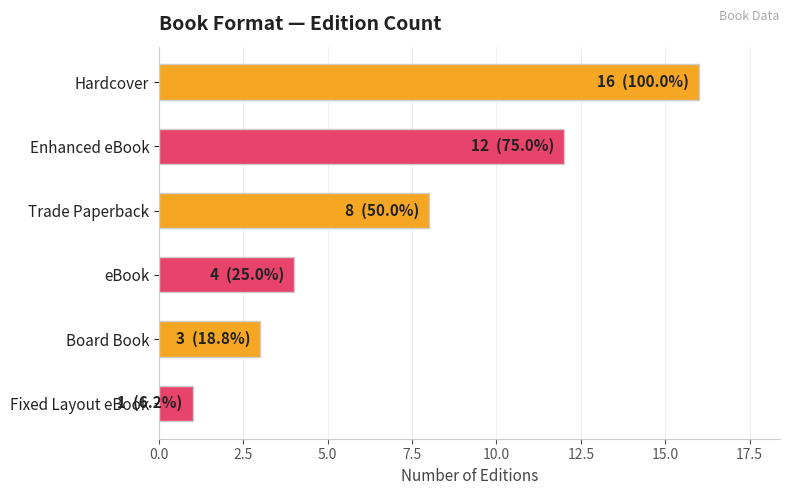

How many bars are there in total?

6